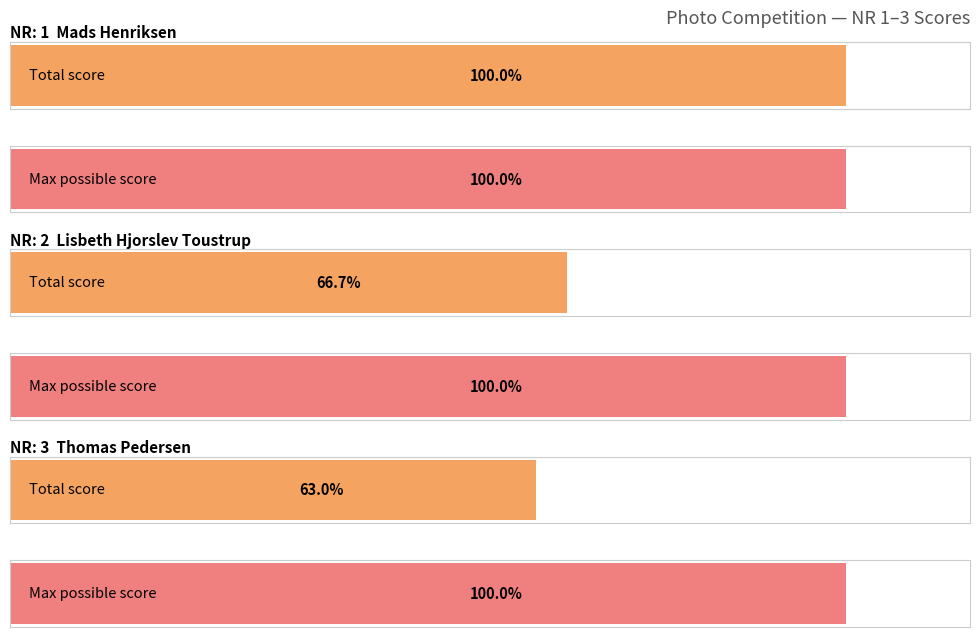

What is the label of the 2nd bar from the right?

NR: 2 Lisbeth Hjorslev Toustrup